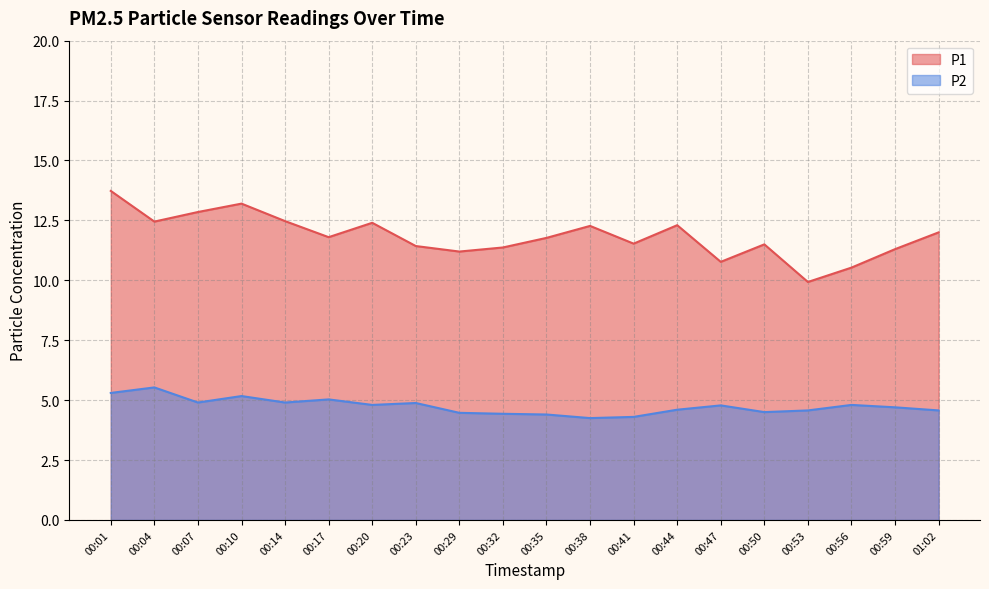

In P2, how many points are lower than both neighbors (excluding endpoints)?

5